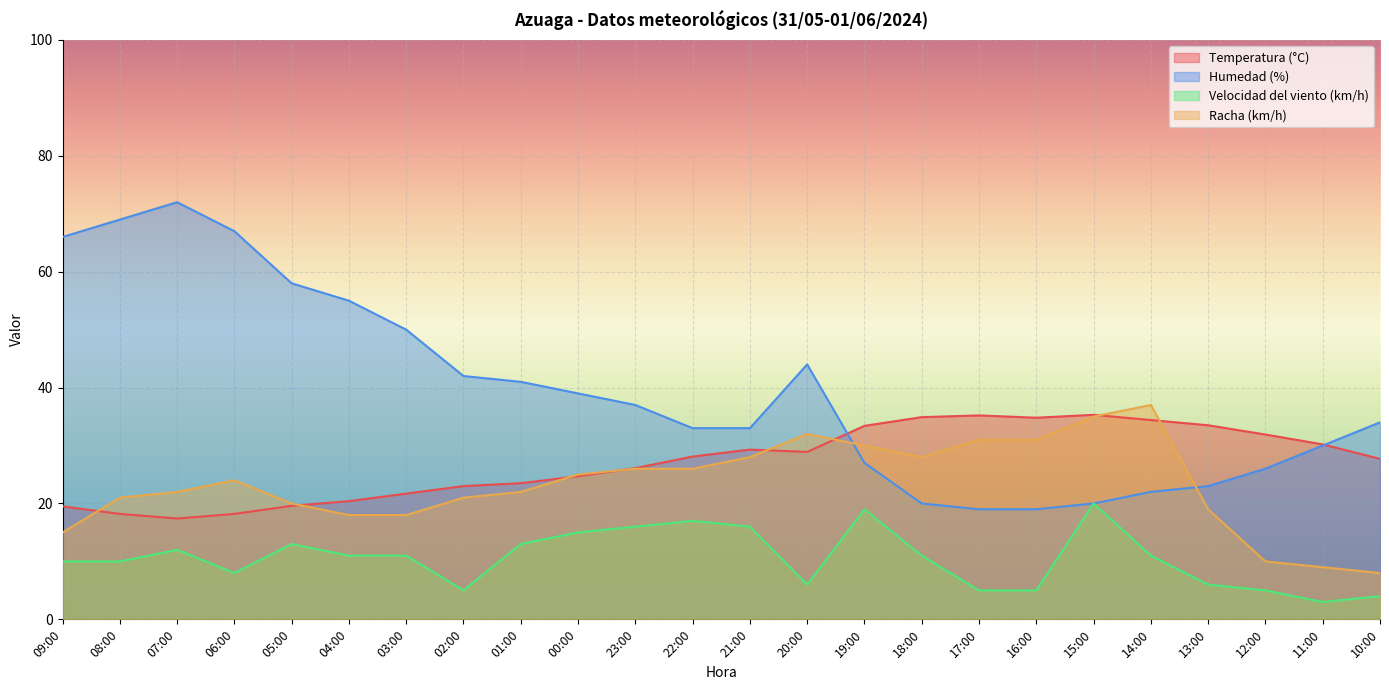

True or false: Velocidad del viento (km/h) and Humedad (%) intersect in this chart.

False